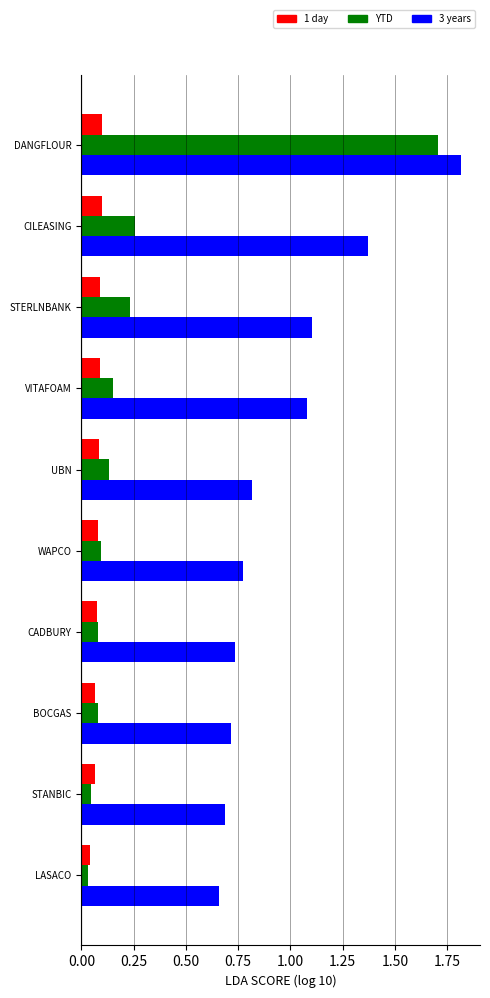

Which series has the largest range (max minus min)?

YTD